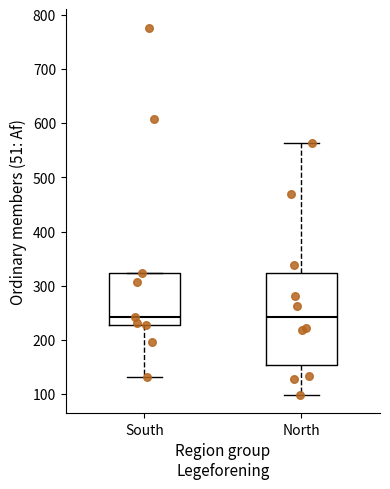

Reading left to right, read every box against the y-axis: the position of its median line, the range the box covers, and the ends of its whiskers. The values are not printed on the chart, so give them approximately, as read against the axis.

South: median 240, box 230 to 320, whiskers 130 to 320
North: median 240, box 150 to 320, whiskers 100 to 560